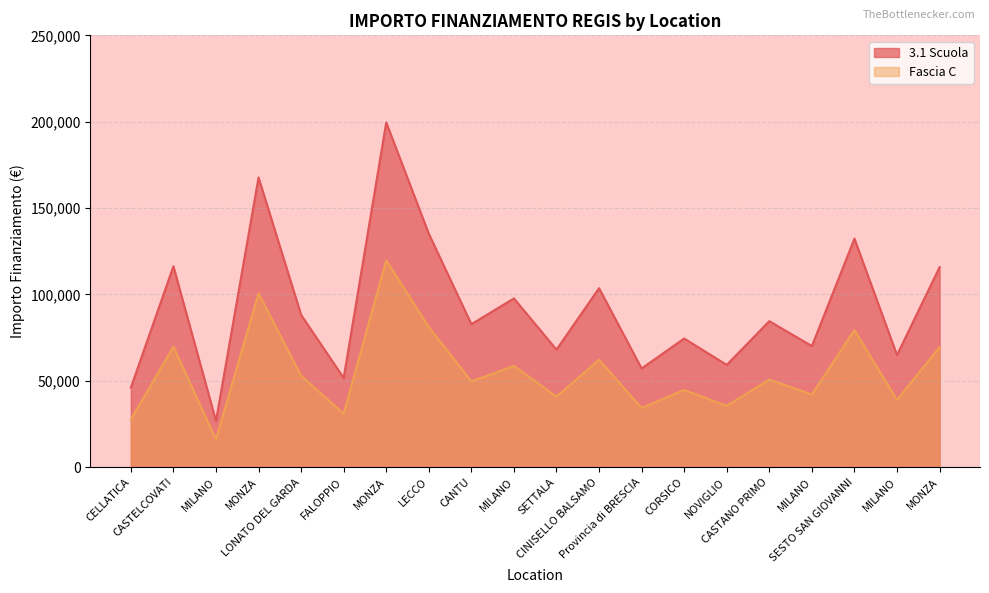

Rank the series by their maximum value, from highest to lowest.

3.1 Scuola, Fascia C